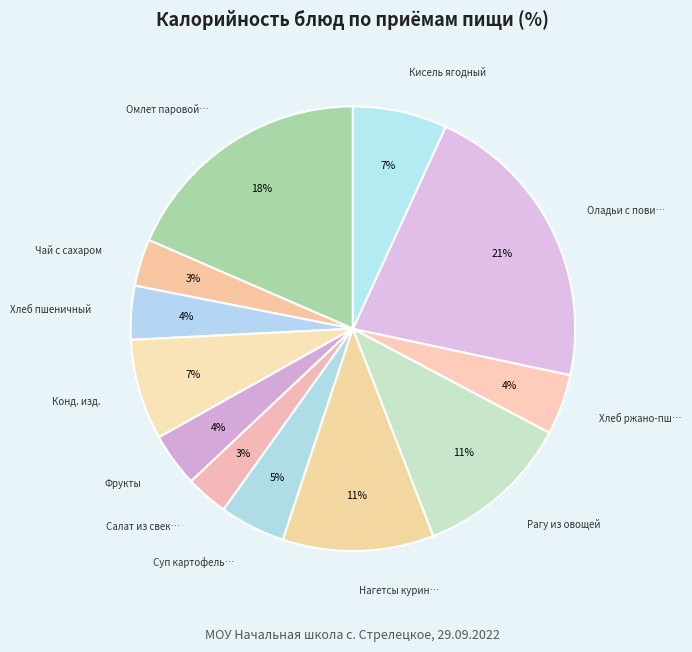

How many segments does this pie chart have?

12